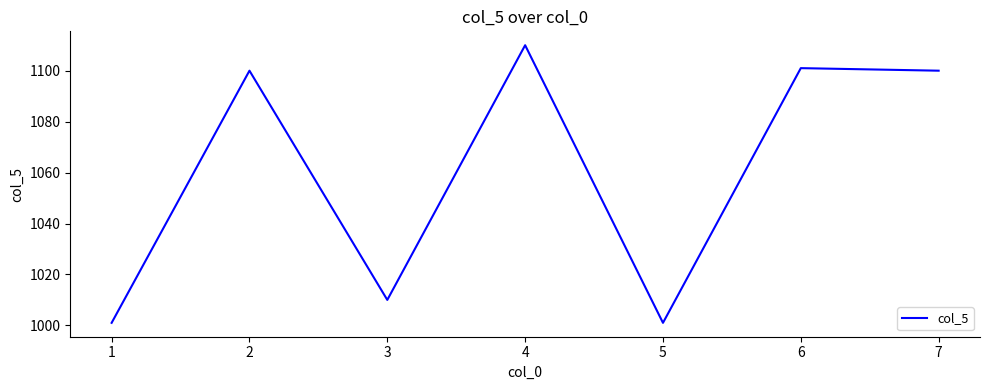

What is the difference between the values at 3 and 2?

90